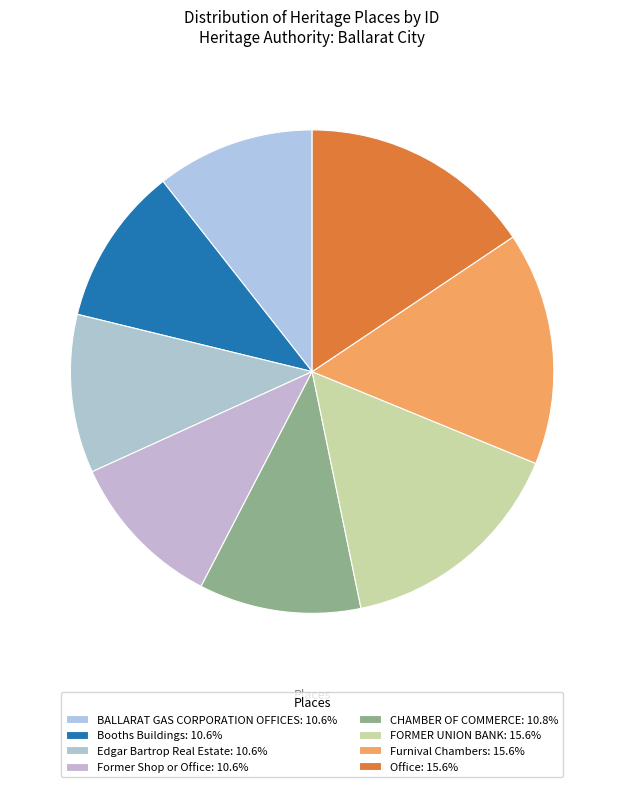

How many segments does this pie chart have?

8